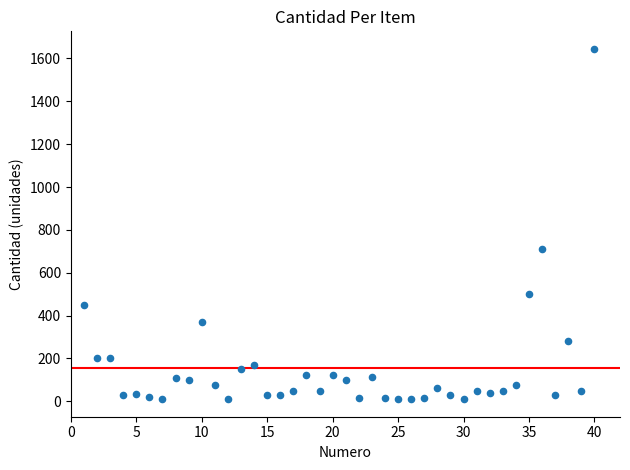

What Y value in the scatter plot is closest to 827?

710